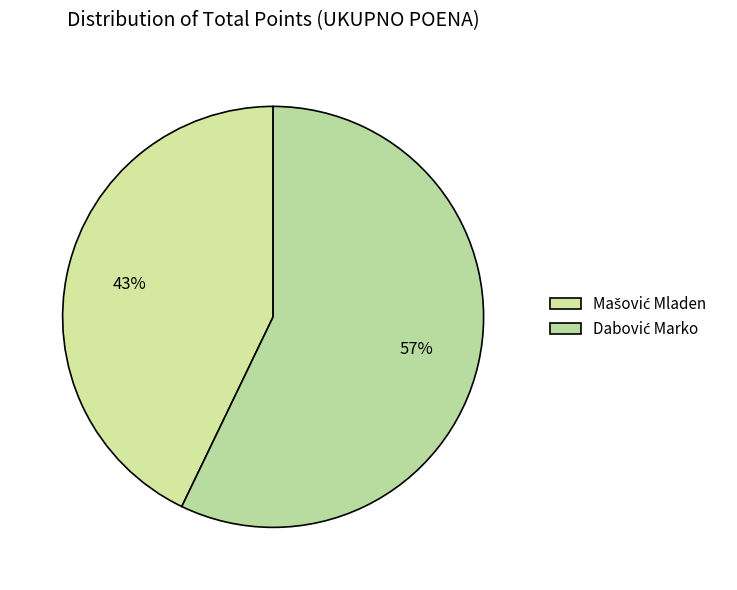

Is it true that Dabović Marko is 67% of the pie?

False